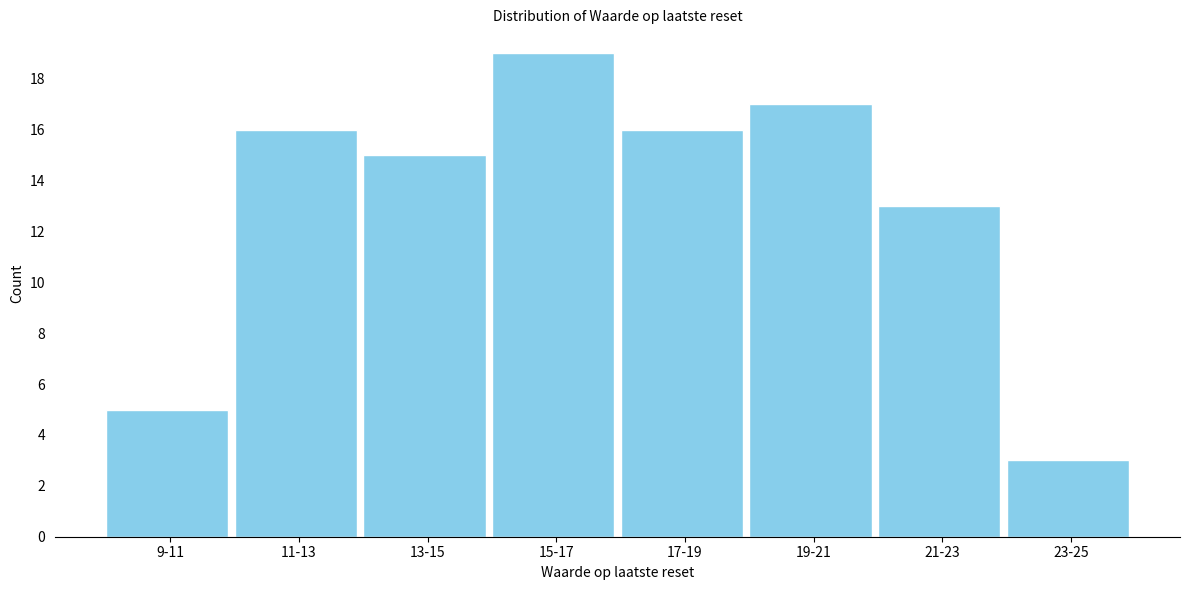

Reading left to right, transcribe all the data shown in this chart.

9-11=5	11-13=16	13-15=15	15-17=19	17-19=16	19-21=17	21-23=13	23-25=3